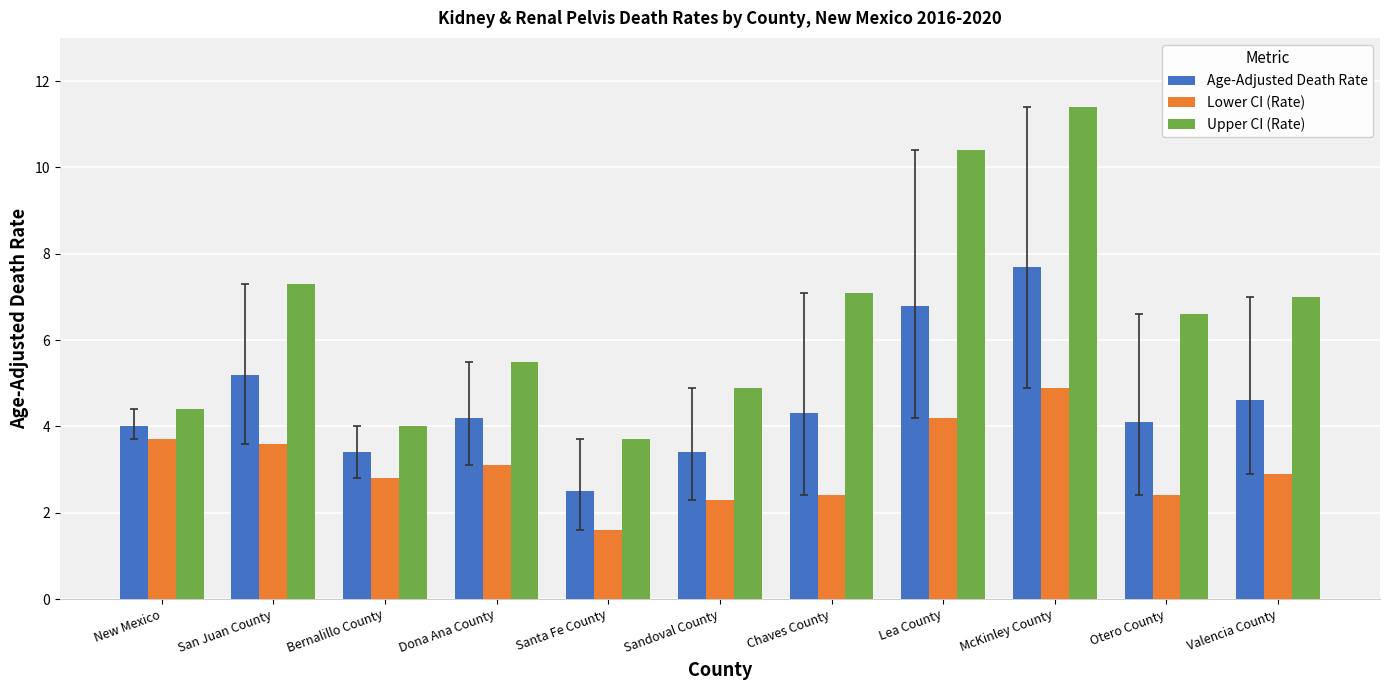

How many bars are there in each group?

3